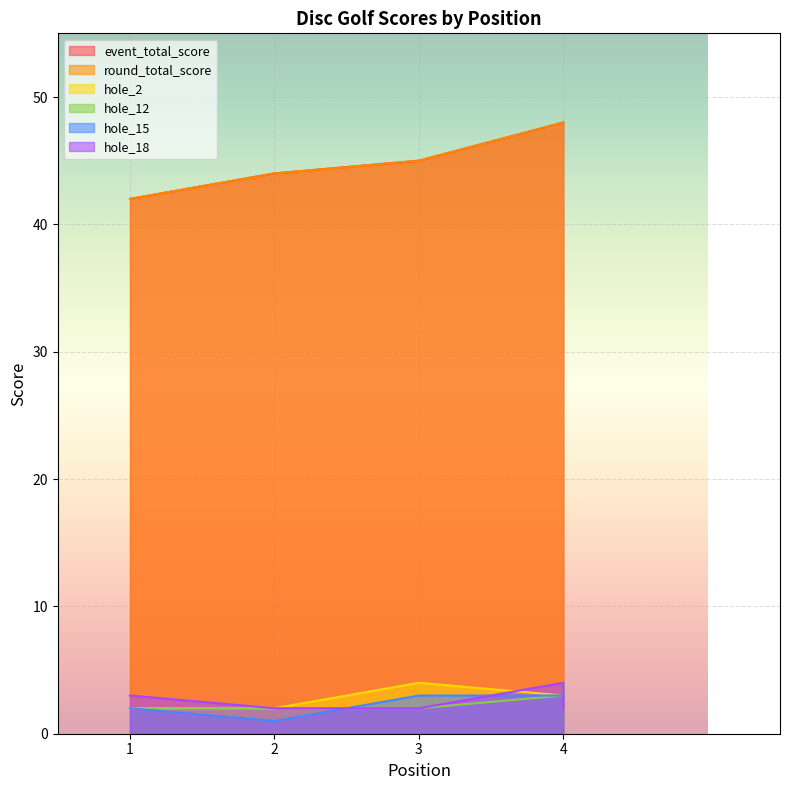

Does the chart display data point markers on the line(s)?

No